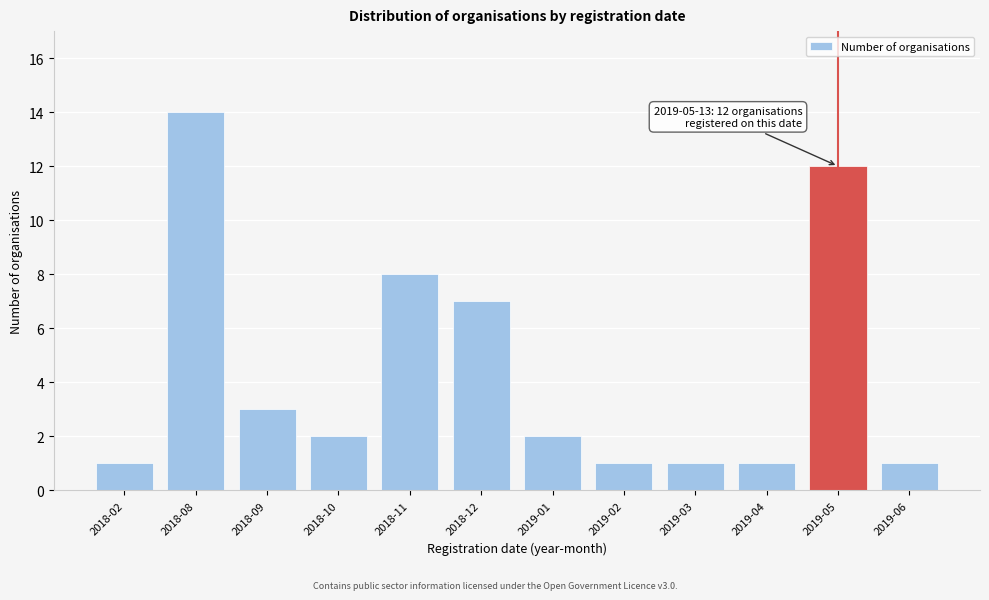

Reading left to right, list all the values displayed in this chart.

2018-02=1	2018-08=14	2018-09=3	2018-10=2	2018-11=8	2018-12=7	2019-01=2	2019-02=1	2019-03=1	2019-04=1	2019-05=12	2019-06=1